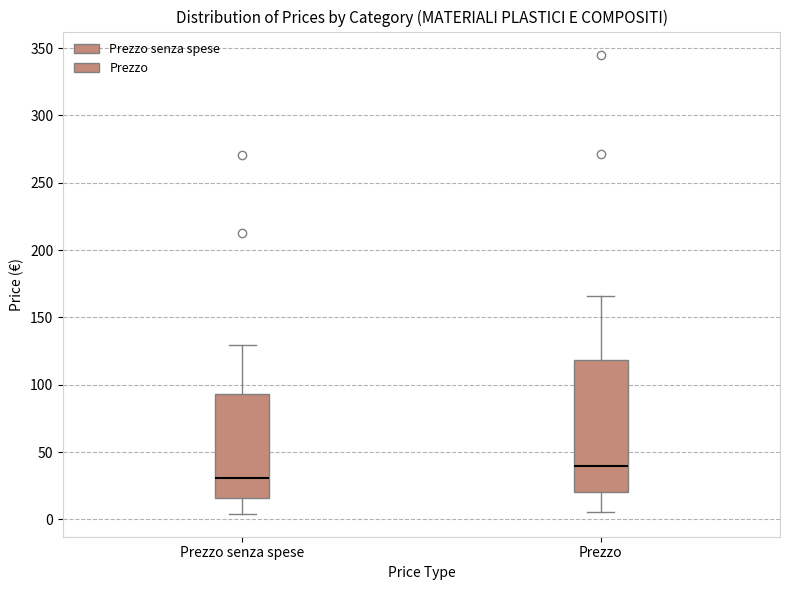

Reading left to right, read every box against the y-axis: the position of its median line, the range the box covers, and the ends of its whiskers. The values are not printed on the chart, so give them approximately, as read against the axis.

Prezzo senza spese: median 30, box 15 to 95, whiskers 5 to 130
Prezzo: median 40, box 20 to 120, whiskers 5 to 165